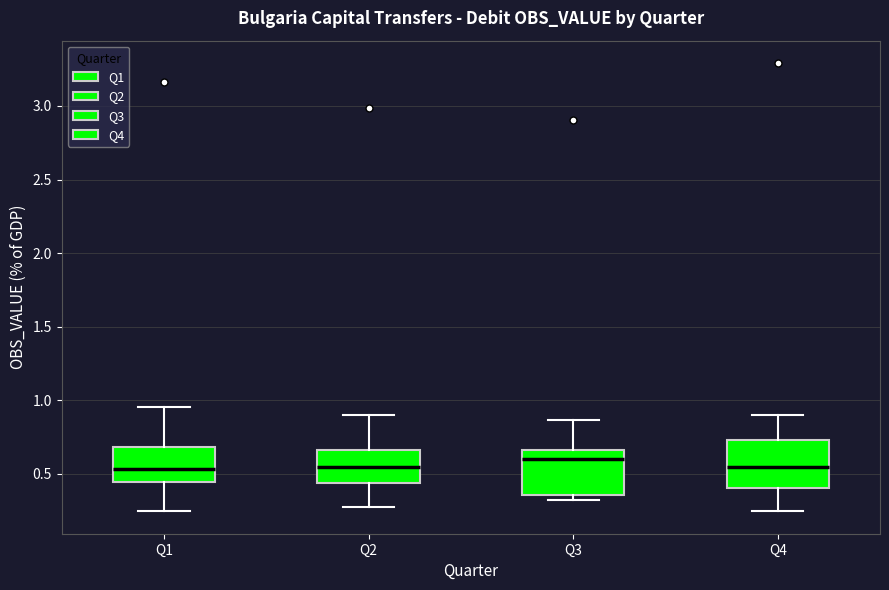

Reading left to right, transcribe this box plot: for each box, give where its median line is, the range the box spans, and where its two whiskers end, as read against the y-axis. The values are not printed on the chart, so give them approximately, as read against the axis.

Q1: median 0.55, box 0.45 to 0.70, whiskers 0.25 to 0.95
Q2: median 0.55, box 0.45 to 0.65, whiskers 0.25 to 0.90
Q3: median 0.60, box 0.35 to 0.65, whiskers 0.30 to 0.85
Q4: median 0.55, box 0.40 to 0.75, whiskers 0.25 to 0.90